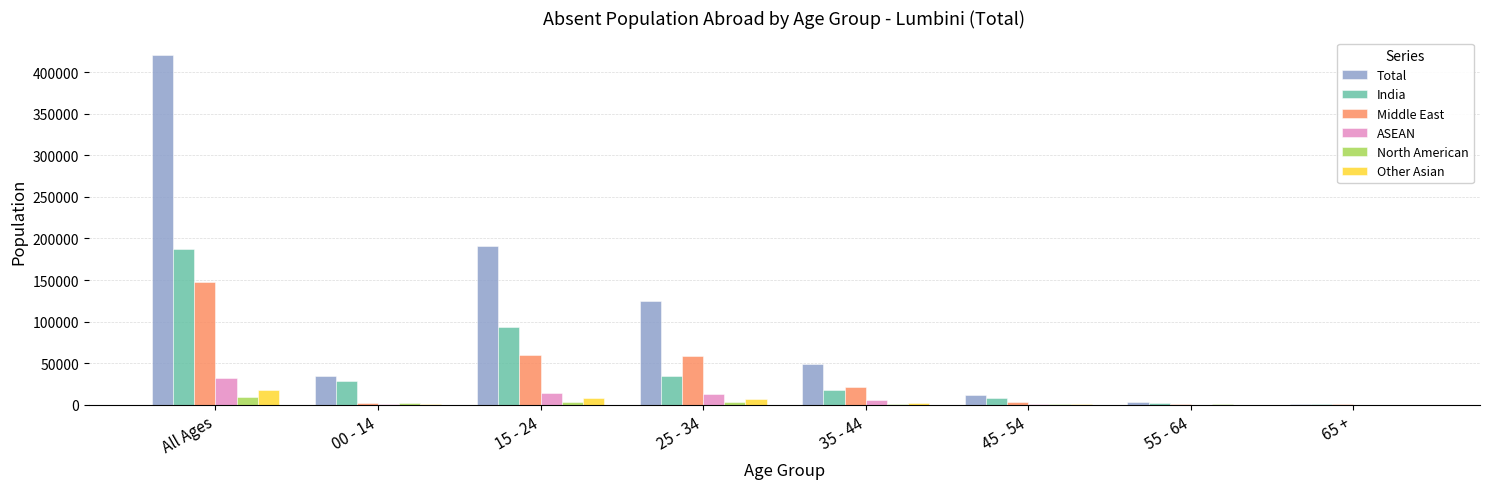

Which label corresponds to the largest value in the chart?

All Ages